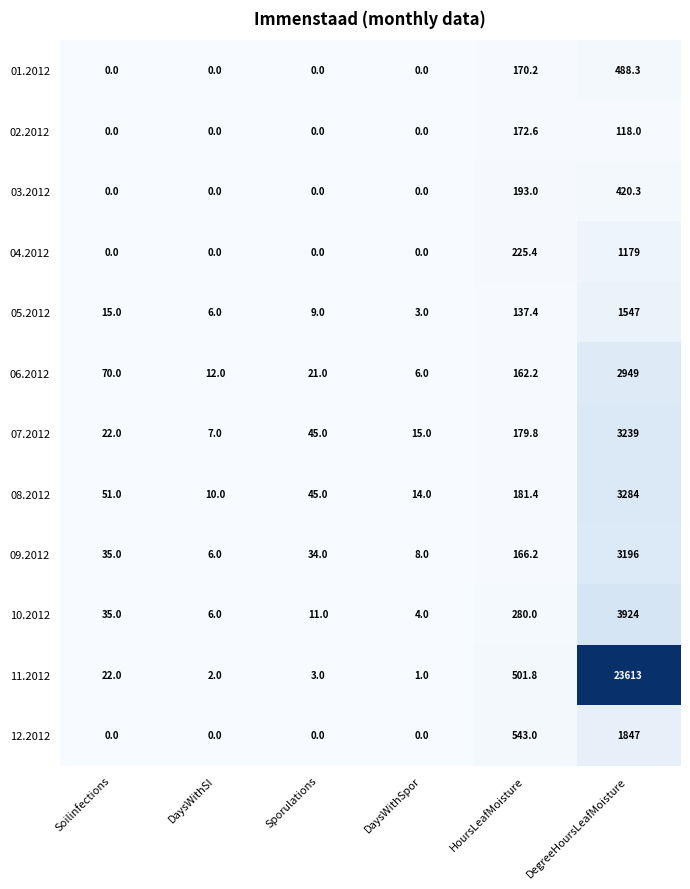

The 11.2012 series shows 22.0 at Soilinfections. True or false?

True